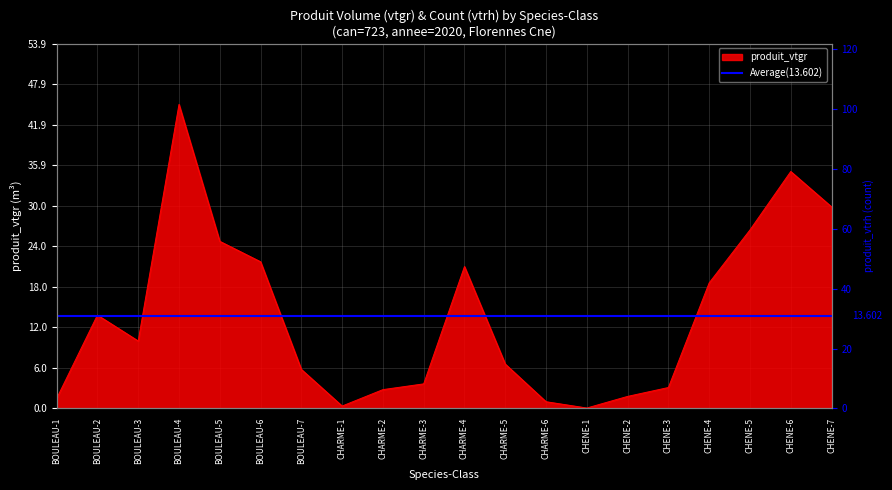

What is the difference between the maximum and minimum values?

44.9